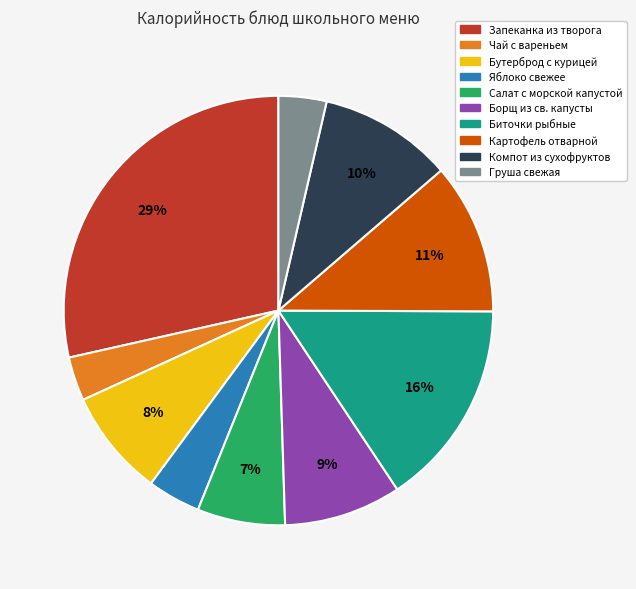

Is there any slice that represents more than half of the pie?

No